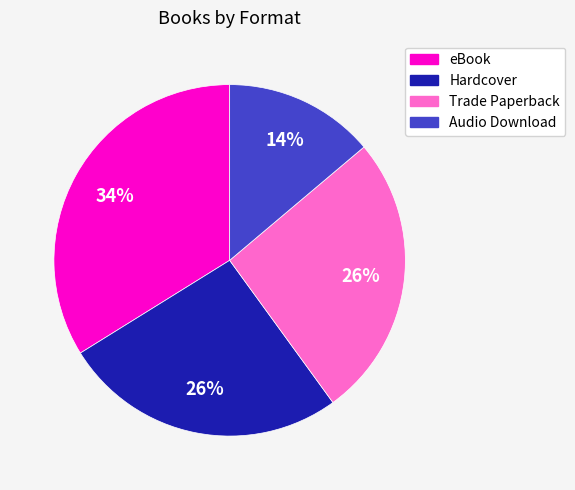

True or false: eBook accounts for 34% of the total.

True